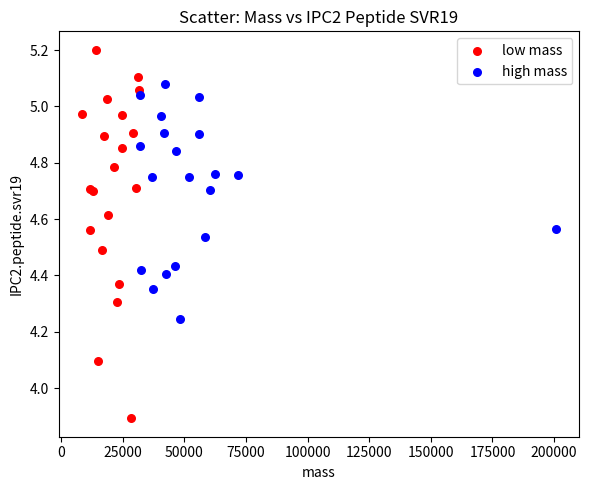

Which series contains the highest Y value?

low mass